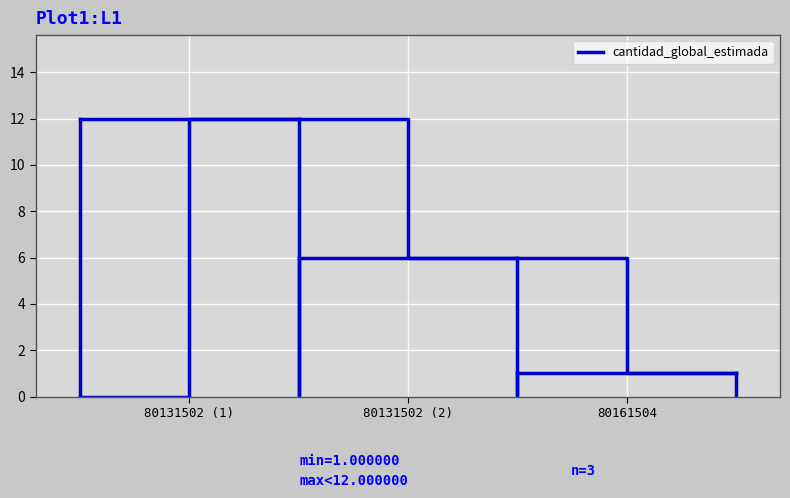

What is the greatest value displayed?

12